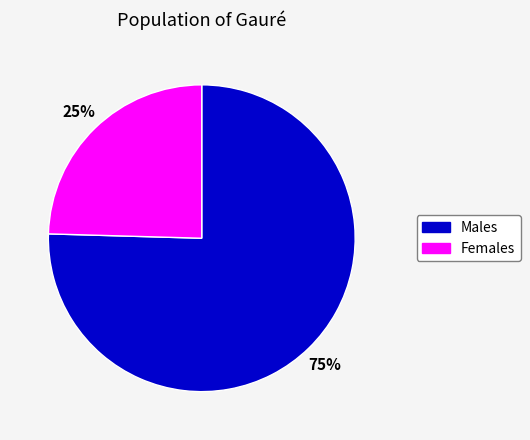

Does any single category account for the majority?

Yes